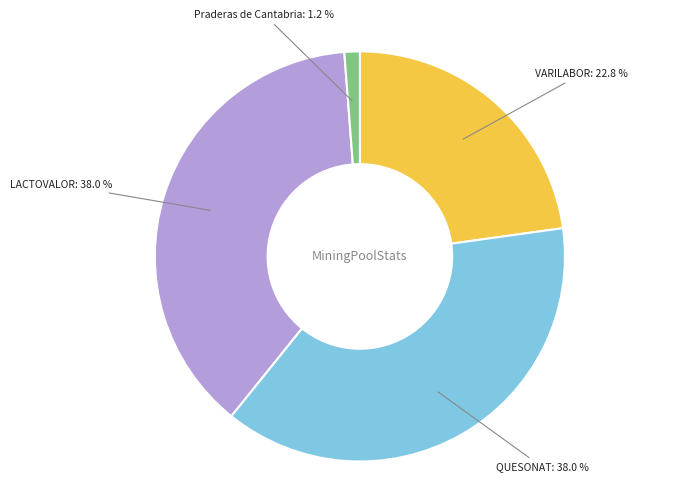

To the nearest percent, what portion does Praderas de Cantabria represent?

1%